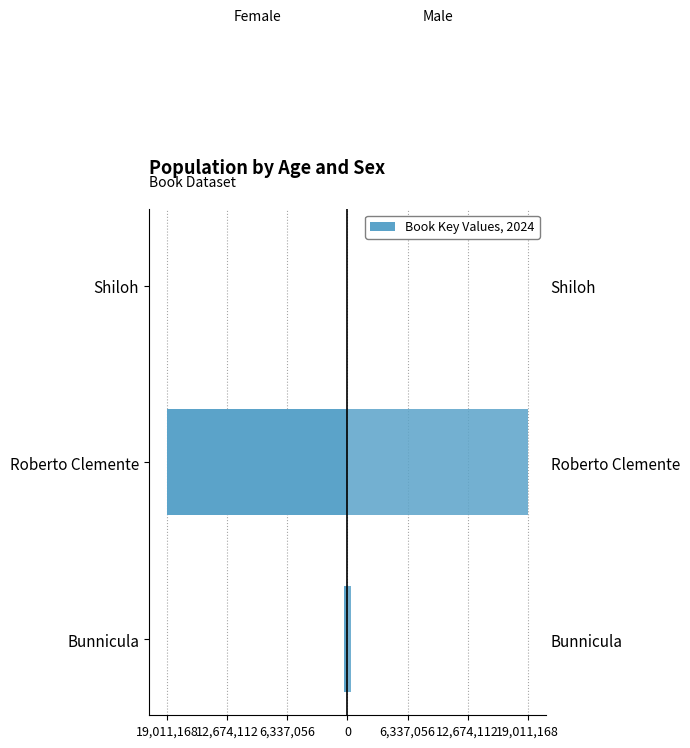

What is the value of the Right (Male mirror) bar at the 2nd from the left?

19011168